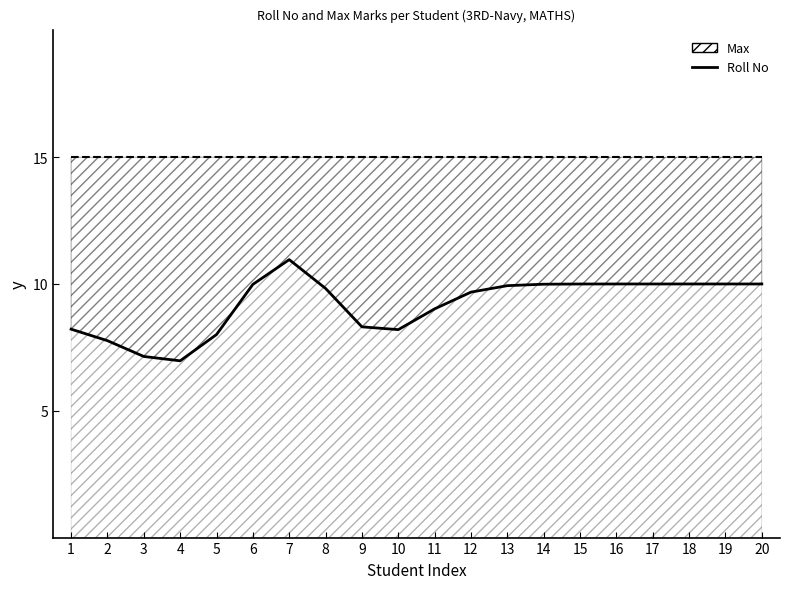

Which has a higher value, 14 or 1?

14